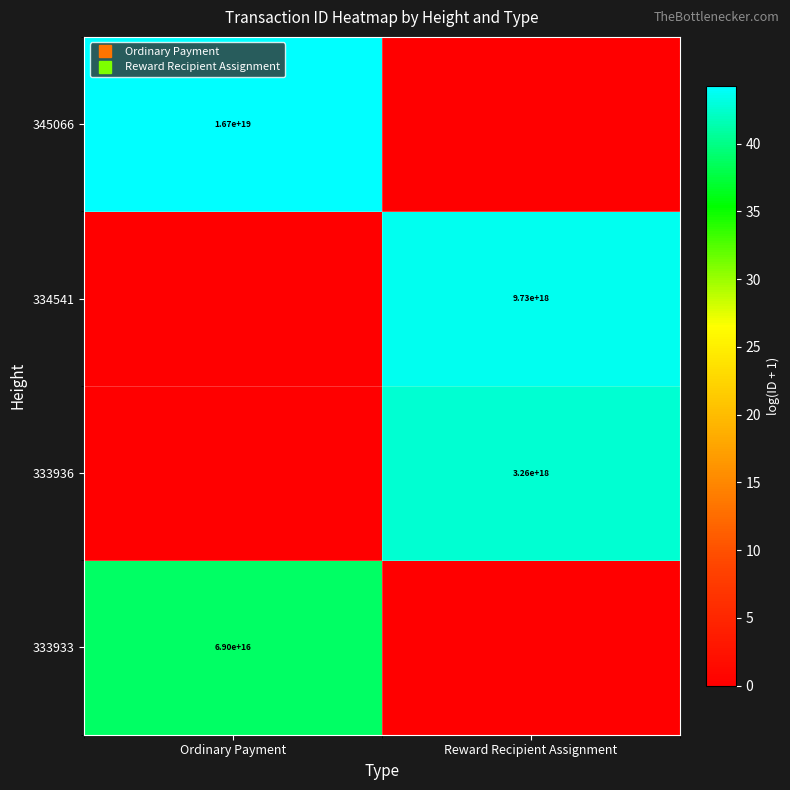

At how many categories does at least one series exceed 1?

2